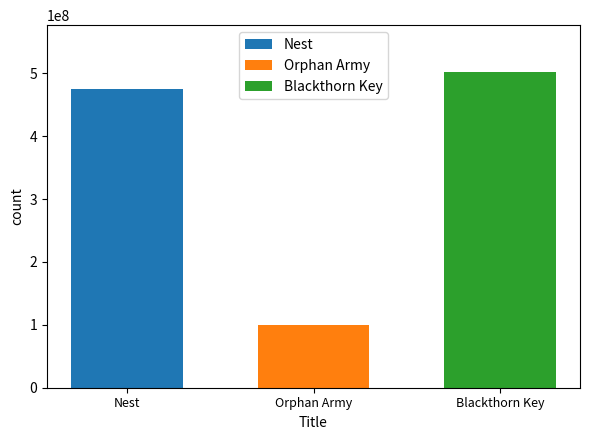

How many series are shown in this chart?

3